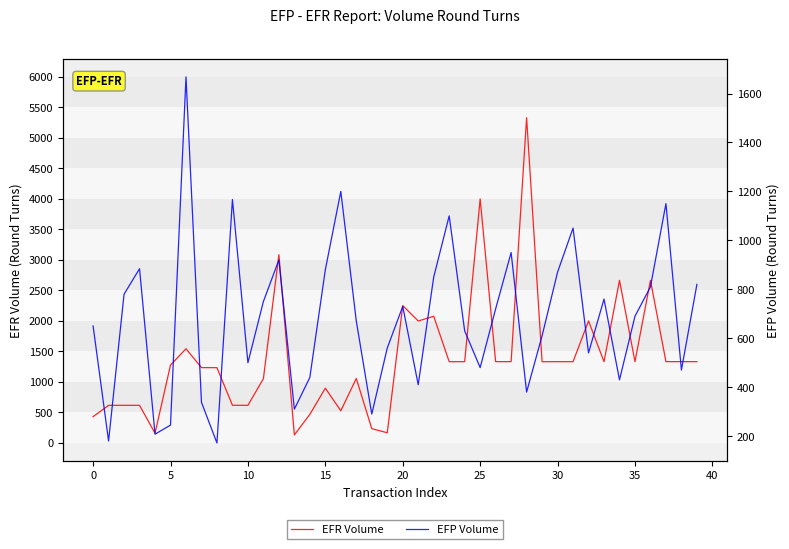

Is this an area chart (filled region under the line)?

No